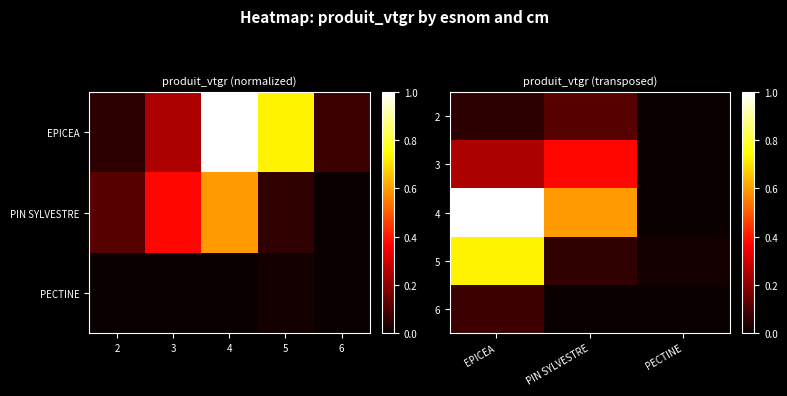

Rank the series by their maximum value, from lowest to highest.

6, 2, 3, 5, 4